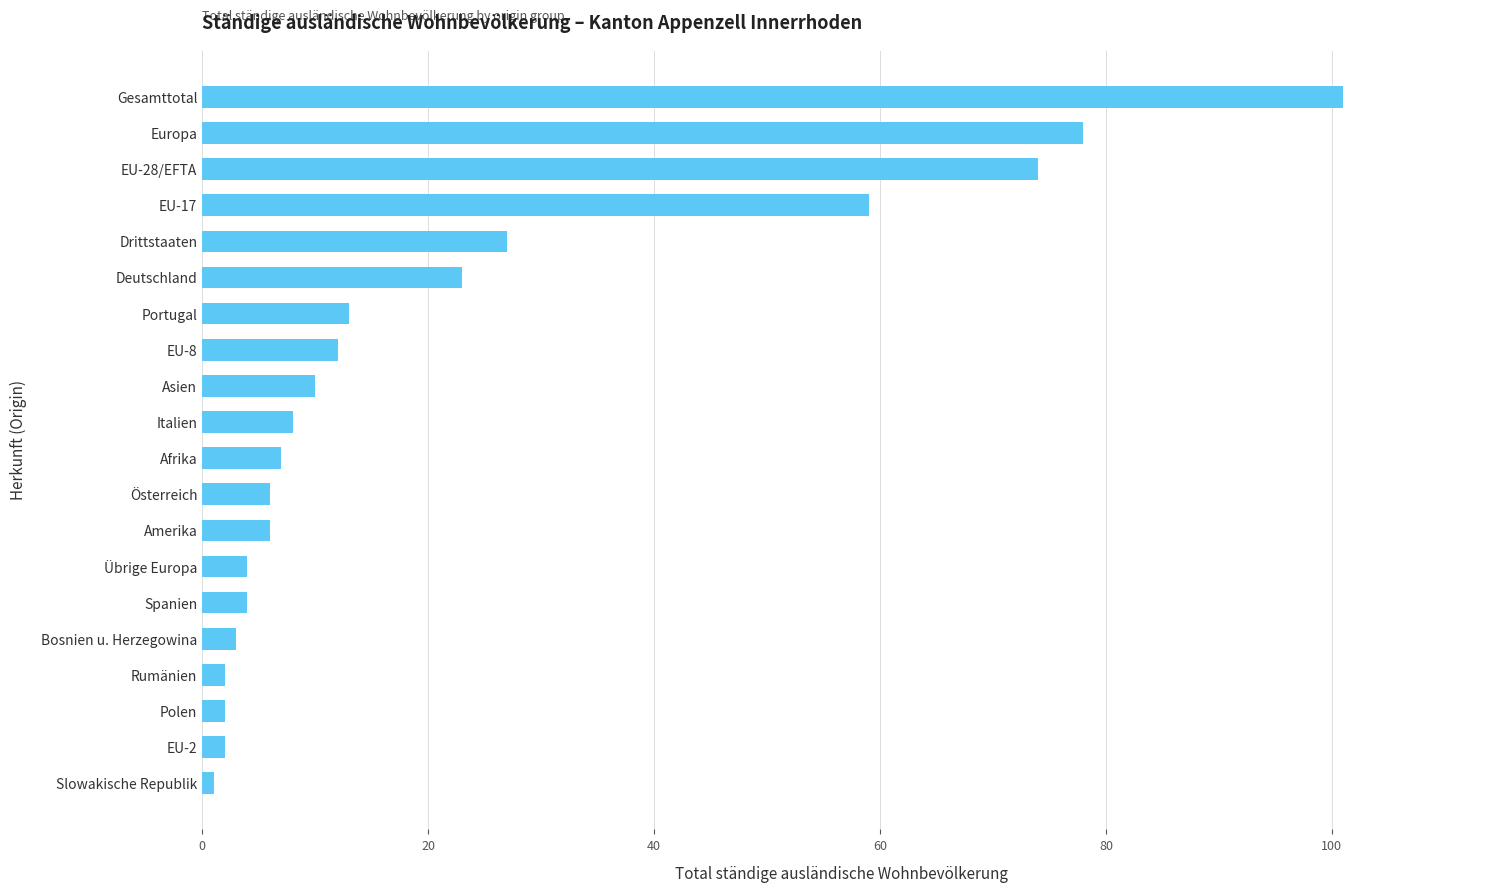

True or false: the data shows 74 at EU-28/EFTA.

True